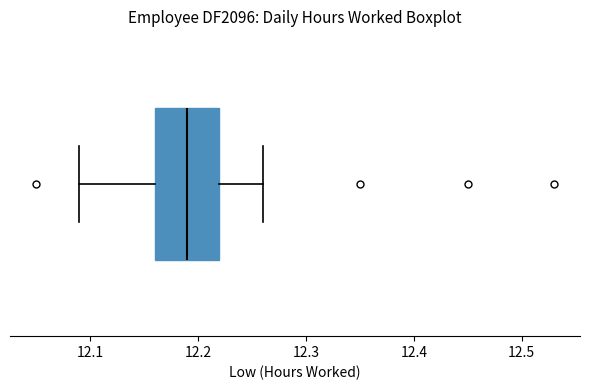

Where does the median line of the box sit on the x-axis? The values are not printed on the chart, so give them approximately, as read against the axis.

12.19